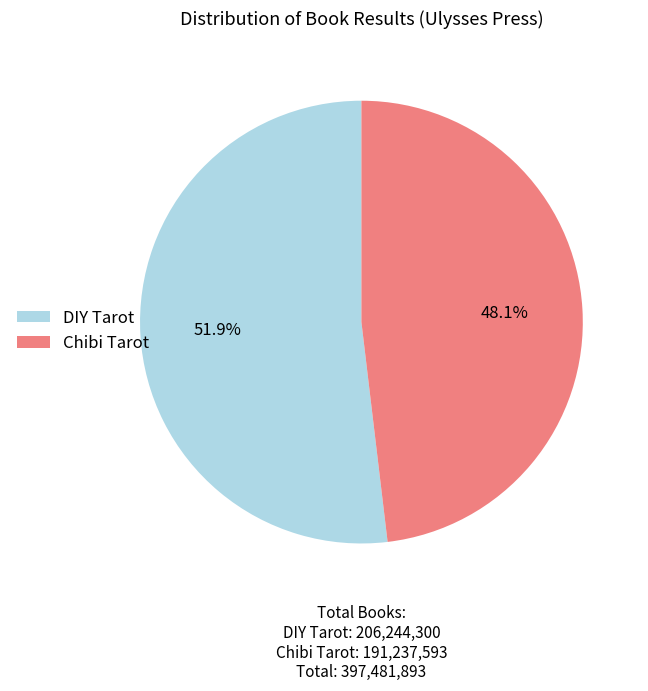

Which slice is the largest?

DIY Tarot